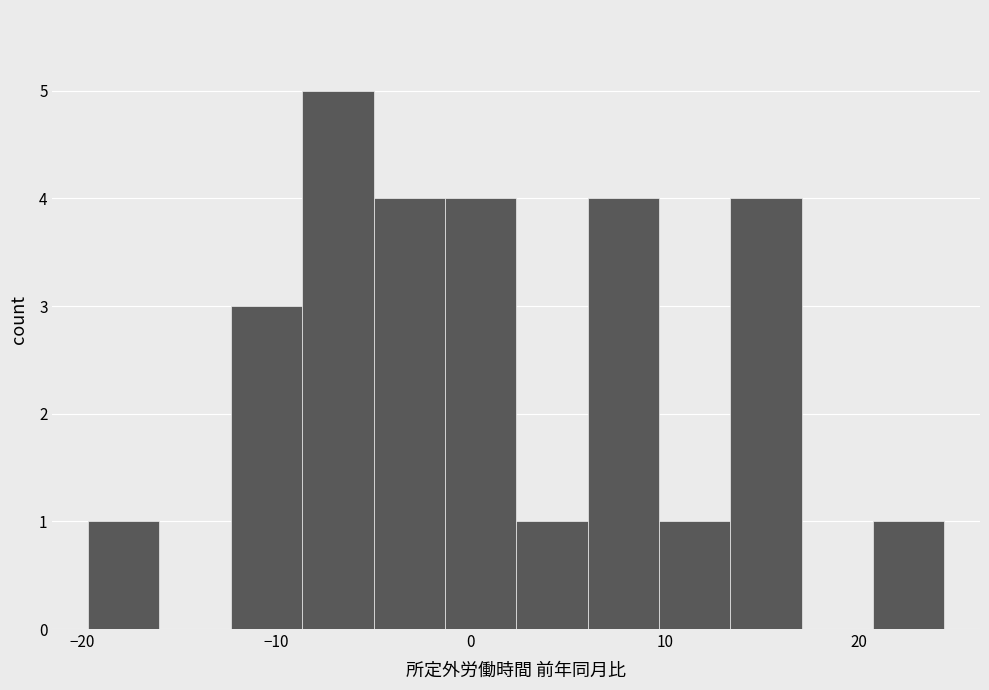

Read against the x-axis, roughly where is the centre of the tallest bar?

-7